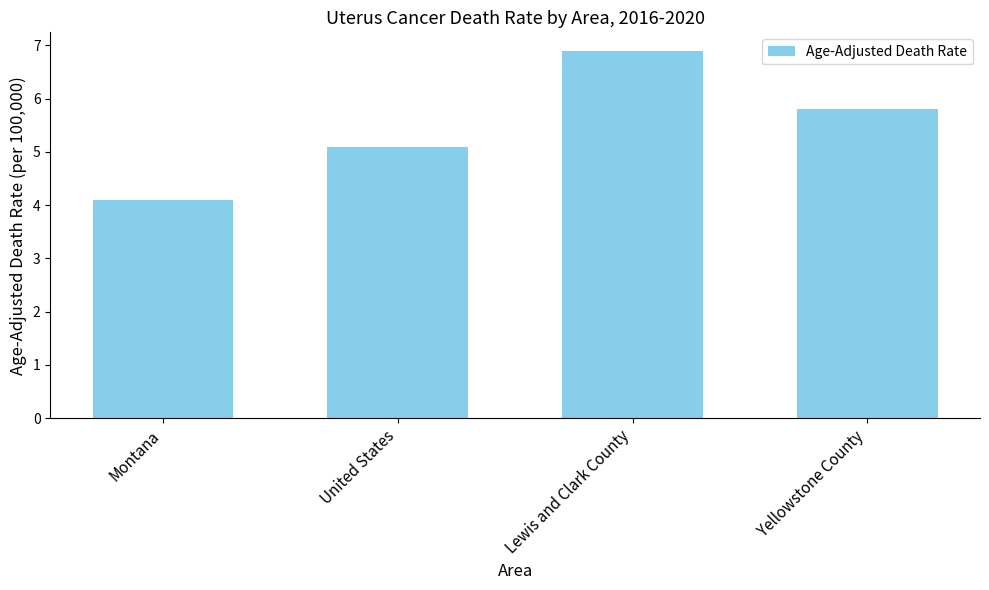

Count the number of values greater than 5.

3